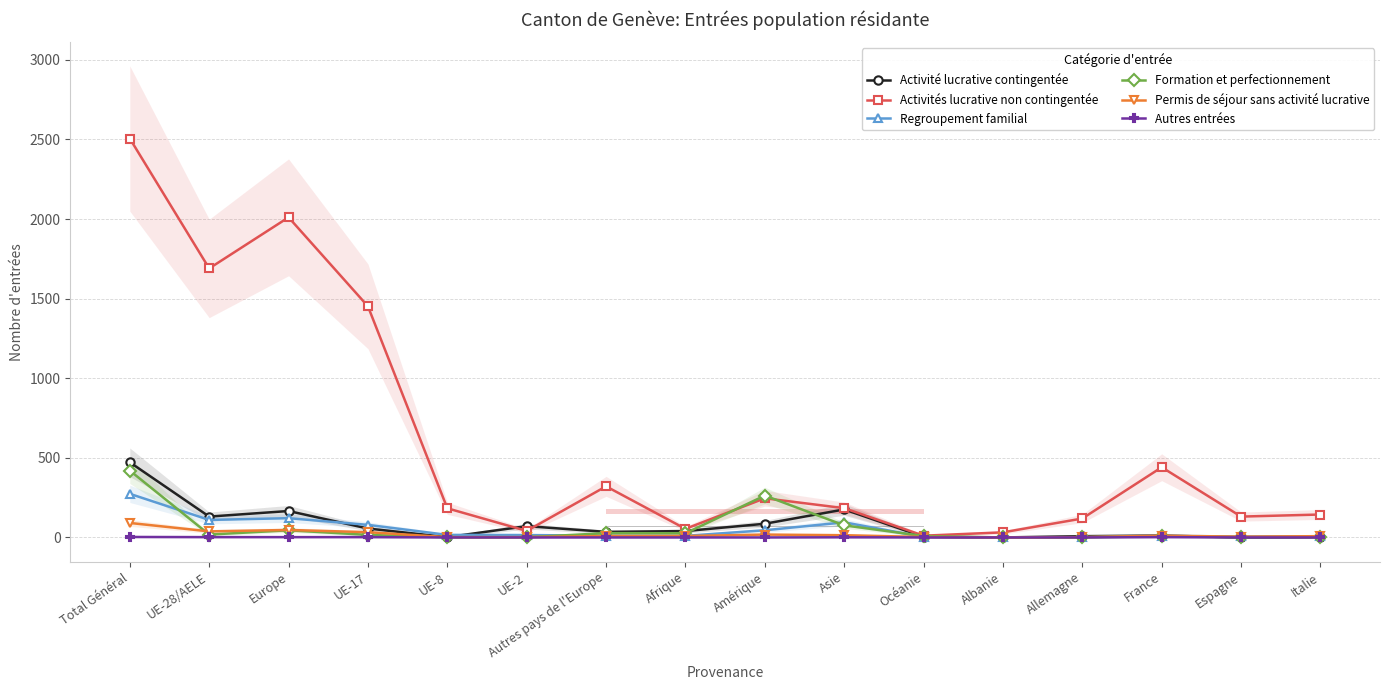

True or false: Regroupement familial has a value of 61 at Europe.

False